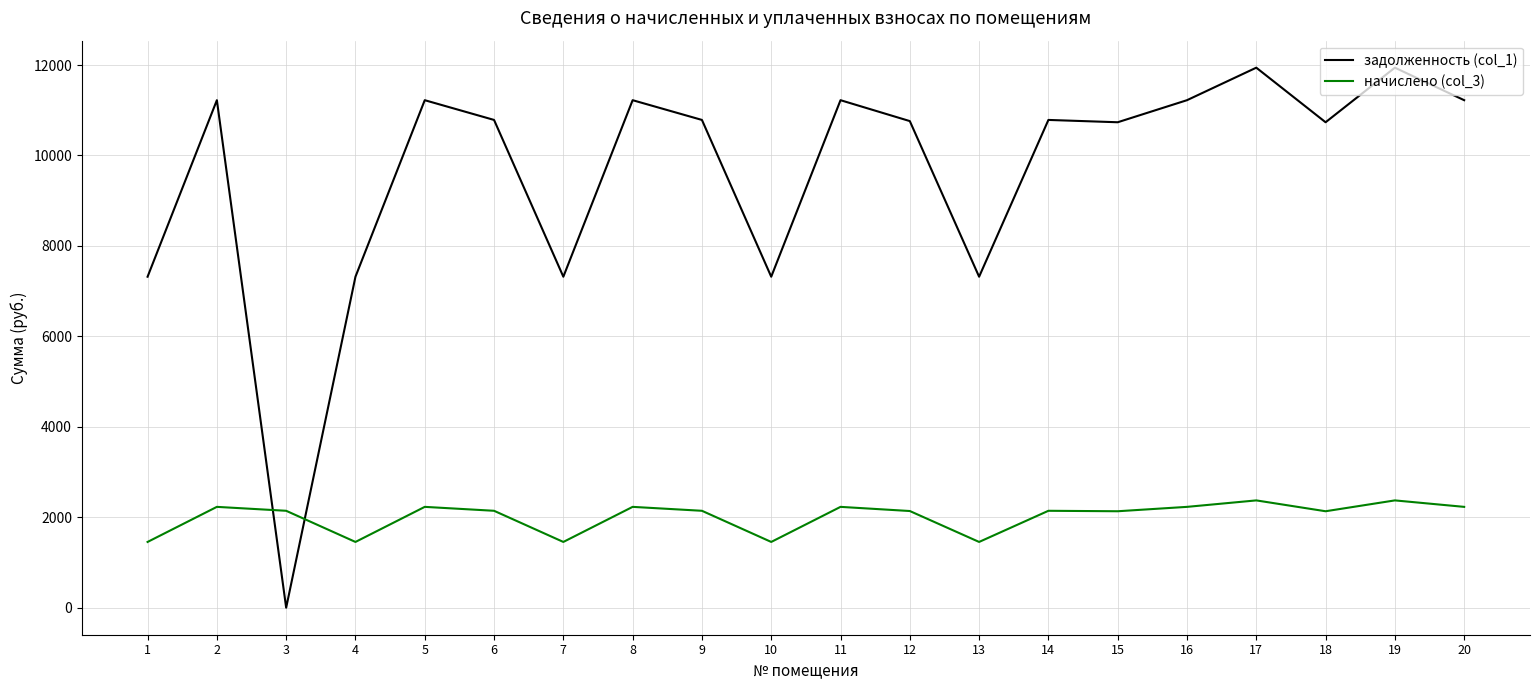

What is the difference between the начислено (col_3) values at 9 and 13?

688.9